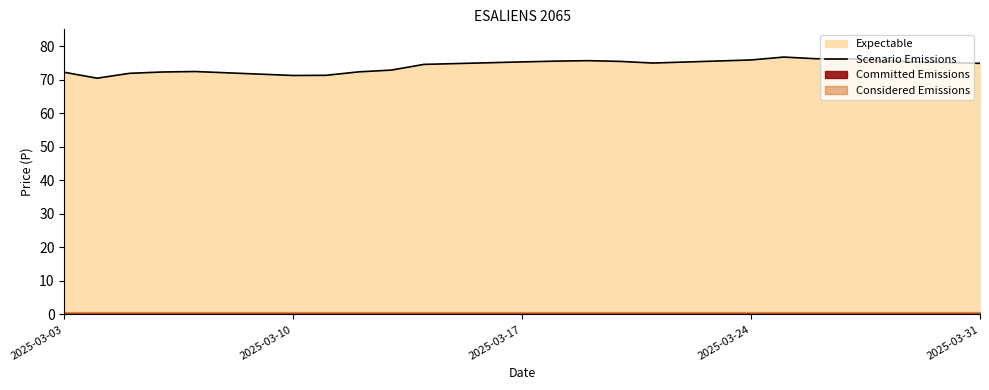

The value of Scenario Emissions at 2025-03-10 is 71.2. True or false?

True